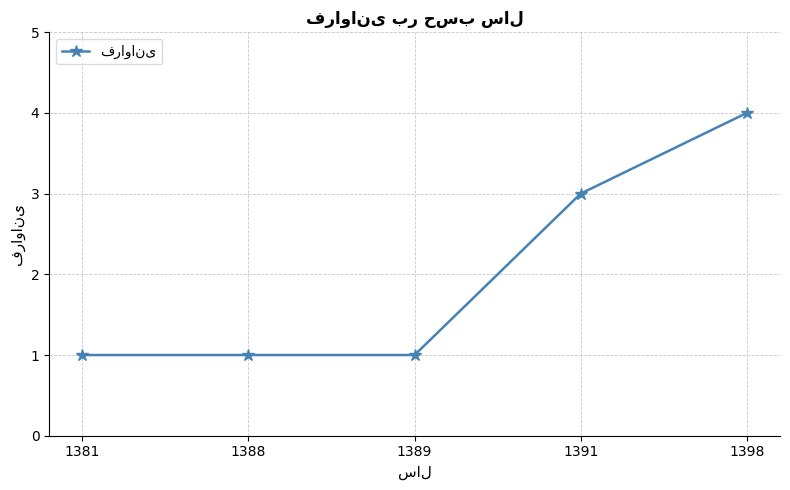

Reading left to right, transcribe all the data shown in this chart.

1381=1	1388=1	1389=1	1391=3	1398=4